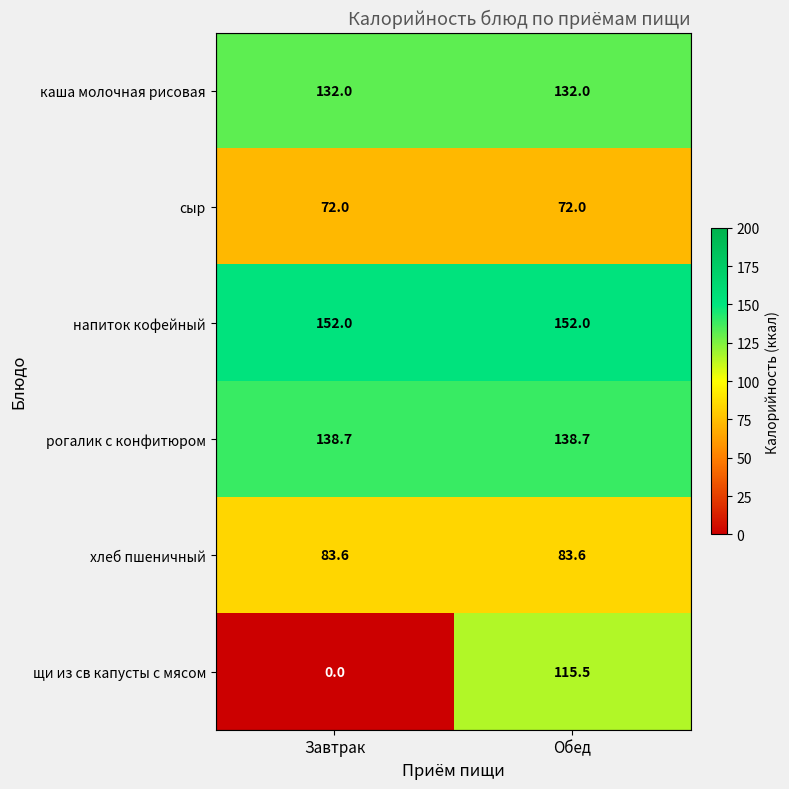

Which series changed the most between Завтрак and Обед?

щи из св капусты с мясом